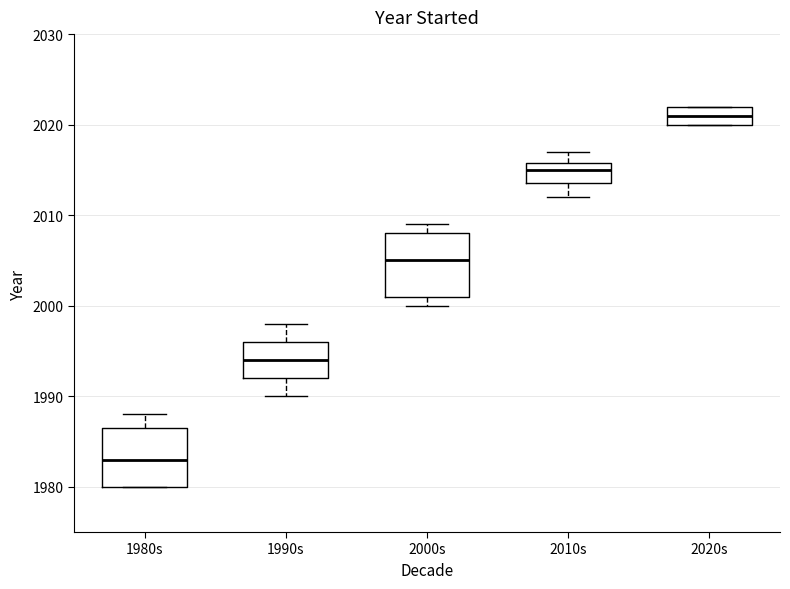

Reading left to right, transcribe this box plot: for each box, give where its median line is, the range the box spans, and where its two whiskers end, as read against the y-axis. The values are not printed on the chart, so give them approximately, as read against the axis.

1980s: median 1983, box 1980 to 1987, whiskers 1980 to 1988
1990s: median 1994, box 1992 to 1996, whiskers 1990 to 1998
2000s: median 2005, box 2001 to 2008, whiskers 2000 to 2009
2010s: median 2015, box 2014 to 2016, whiskers 2012 to 2017
2020s: median 2021, box 2020 to 2022, whiskers 2020 to 2022